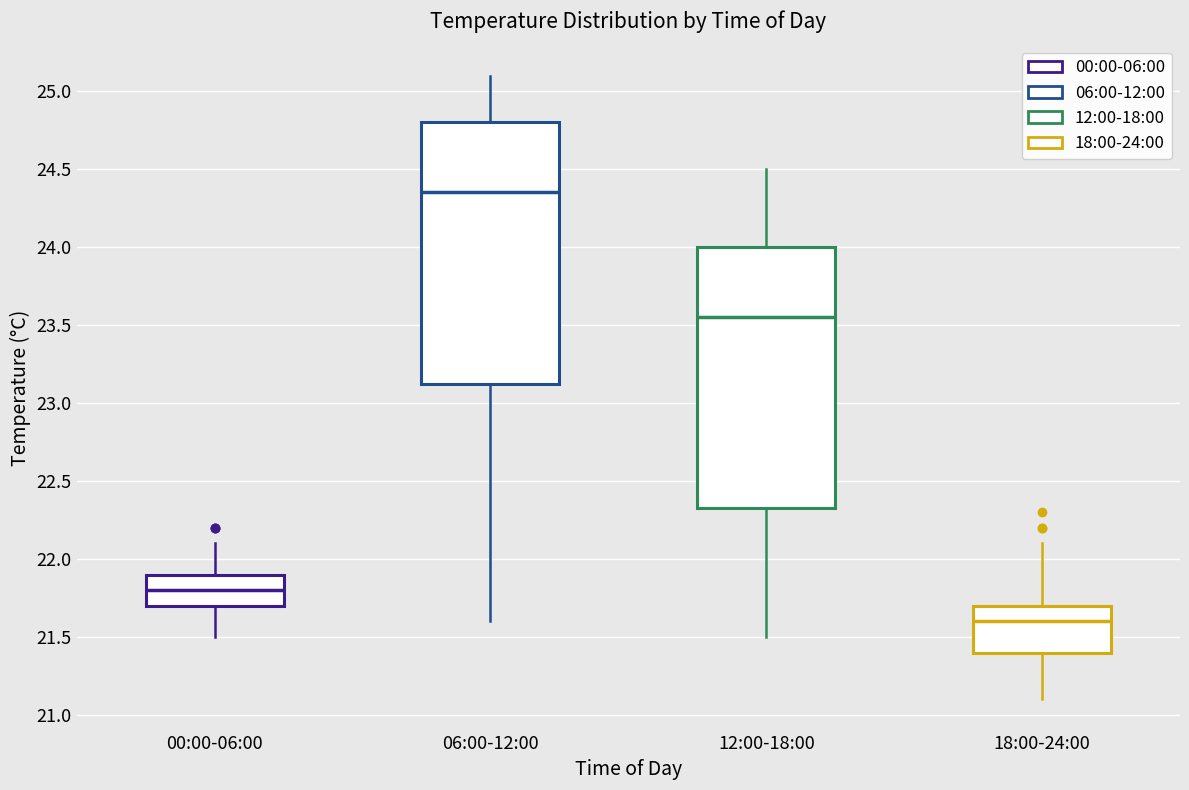

Reading left to right, transcribe this box plot: for each box, give where its median line is, the range the box spans, and where its two whiskers end, as read against the y-axis. The values are not printed on the chart, so give them approximately, as read against the axis.

00:00-06:00: median 21.80, box 21.70 to 21.90, whiskers 21.50 to 22.10
06:00-12:00: median 24.35, box 23.15 to 24.80, whiskers 21.60 to 25.10
12:00-18:00: median 23.55, box 22.35 to 24.00, whiskers 21.50 to 24.50
18:00-24:00: median 21.60, box 21.40 to 21.70, whiskers 21.10 to 22.10